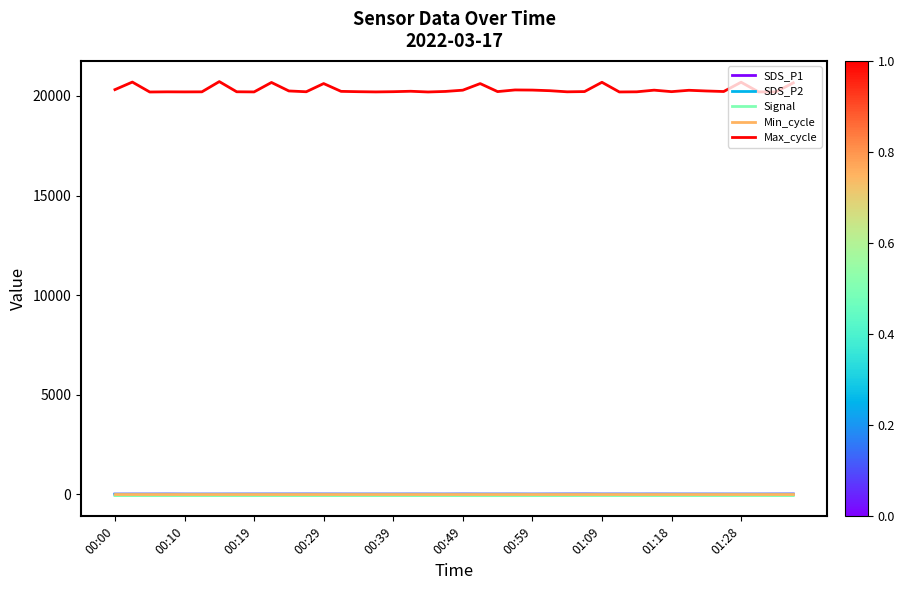

What is the maximum value for Max_cycle?

20717.0